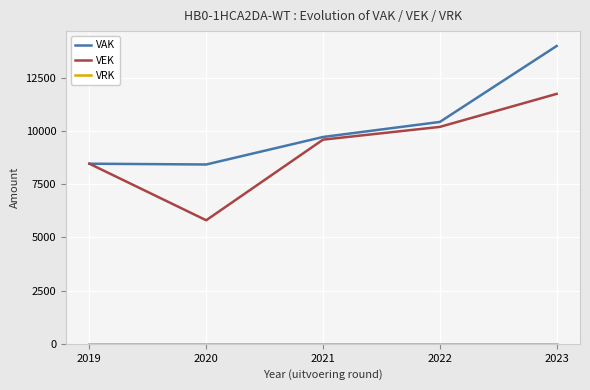

Is it true that VAK equals 17343 at 2021?

False